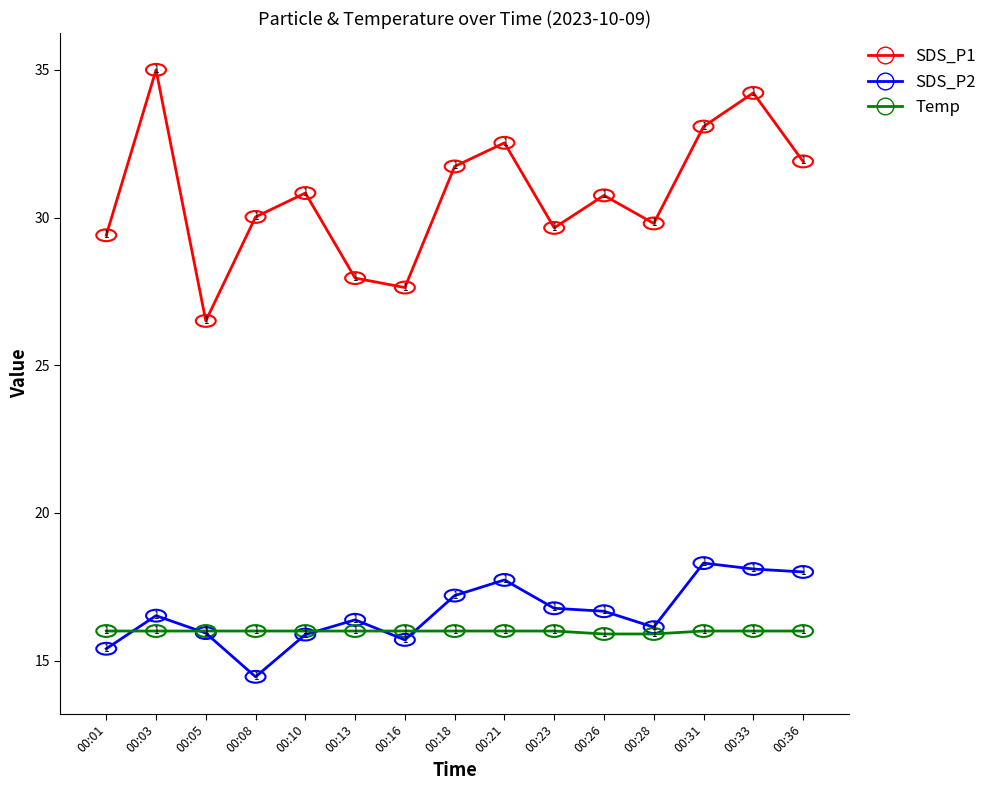

Which series has the largest range (max minus min)?

SDS_P1